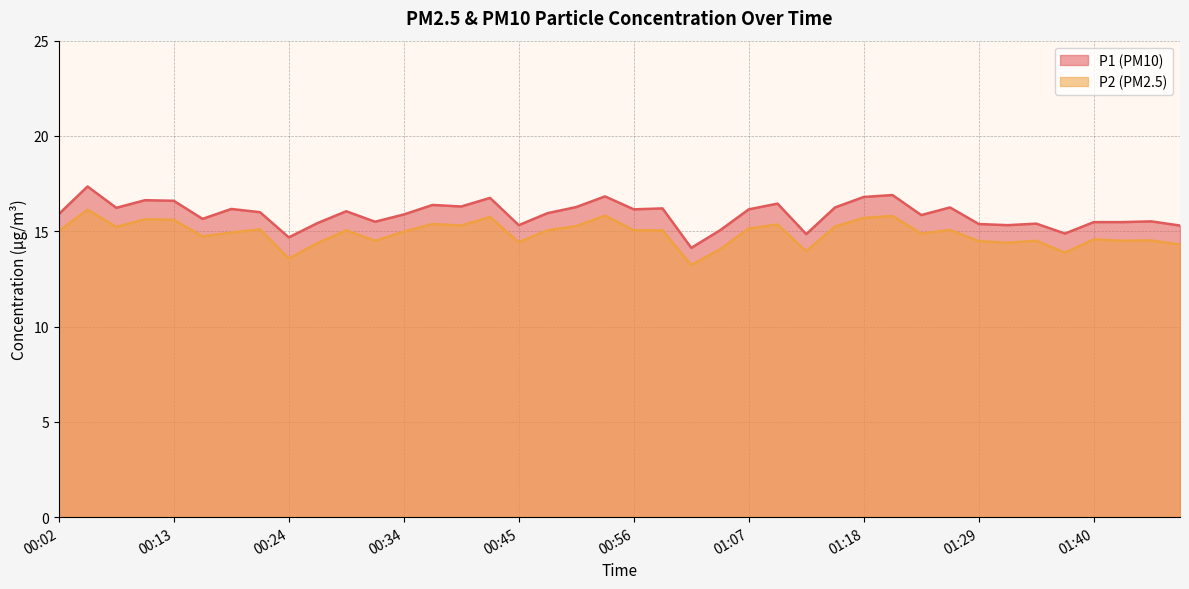

How many lines are shown in the chart?

2